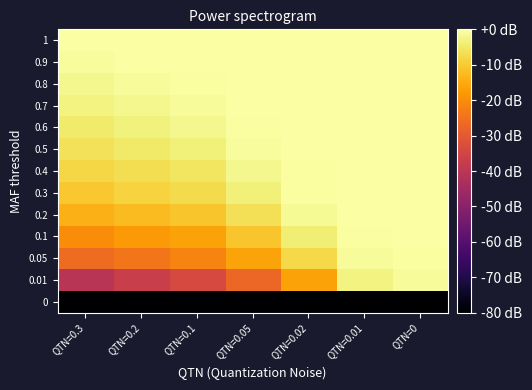

How many data points does each series have?

7